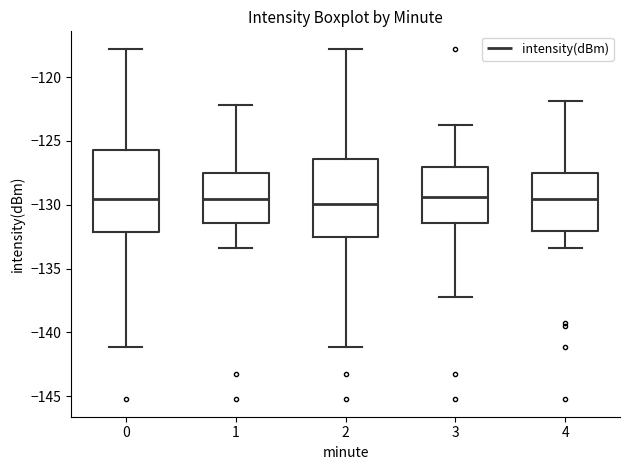

Reading left to right, transcribe this box plot: for each box, give where its median line is, the range the box spans, and where its two whiskers end, as read against the y-axis. The values are not printed on the chart, so give them approximately, as read against the axis.

0: median -129.5, box -132.0 to -125.5, whiskers -141.0 to -118.0
1: median -129.5, box -131.5 to -127.5, whiskers -133.5 to -122.0
2: median -130.0, box -132.5 to -126.5, whiskers -141.0 to -118.0
3: median -129.5, box -131.5 to -127.0, whiskers -137.0 to -123.5
4: median -129.5, box -132.0 to -127.5, whiskers -133.5 to -122.0